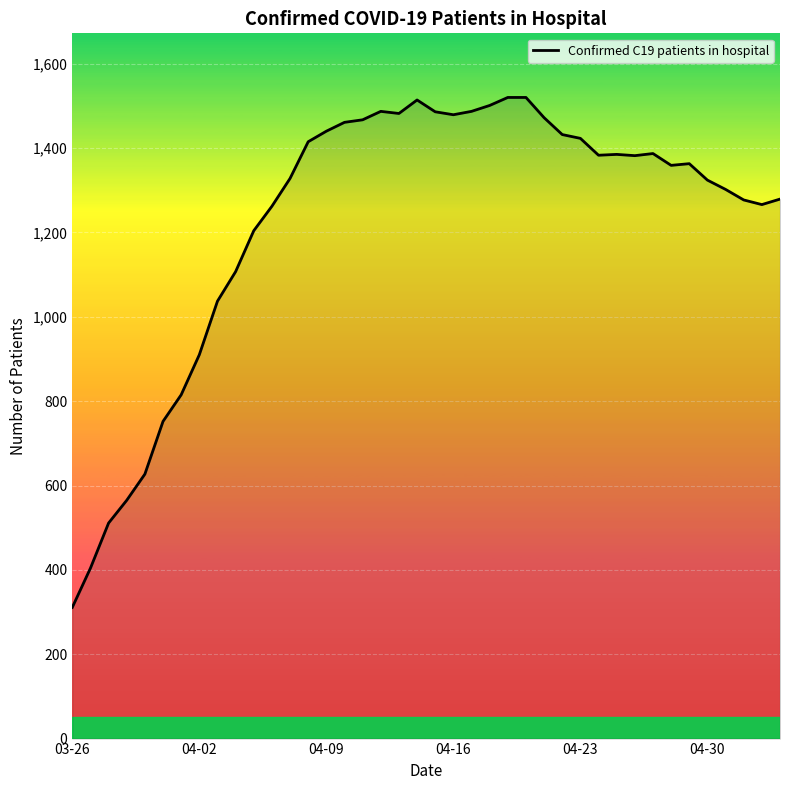

What is the maximum value shown in the chart?

1520